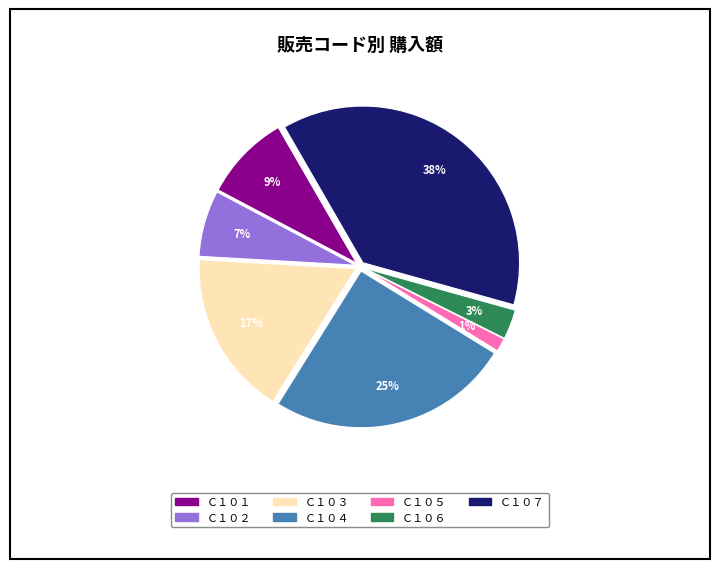

Which category has the smallest portion of the pie?

Ｃ１０５